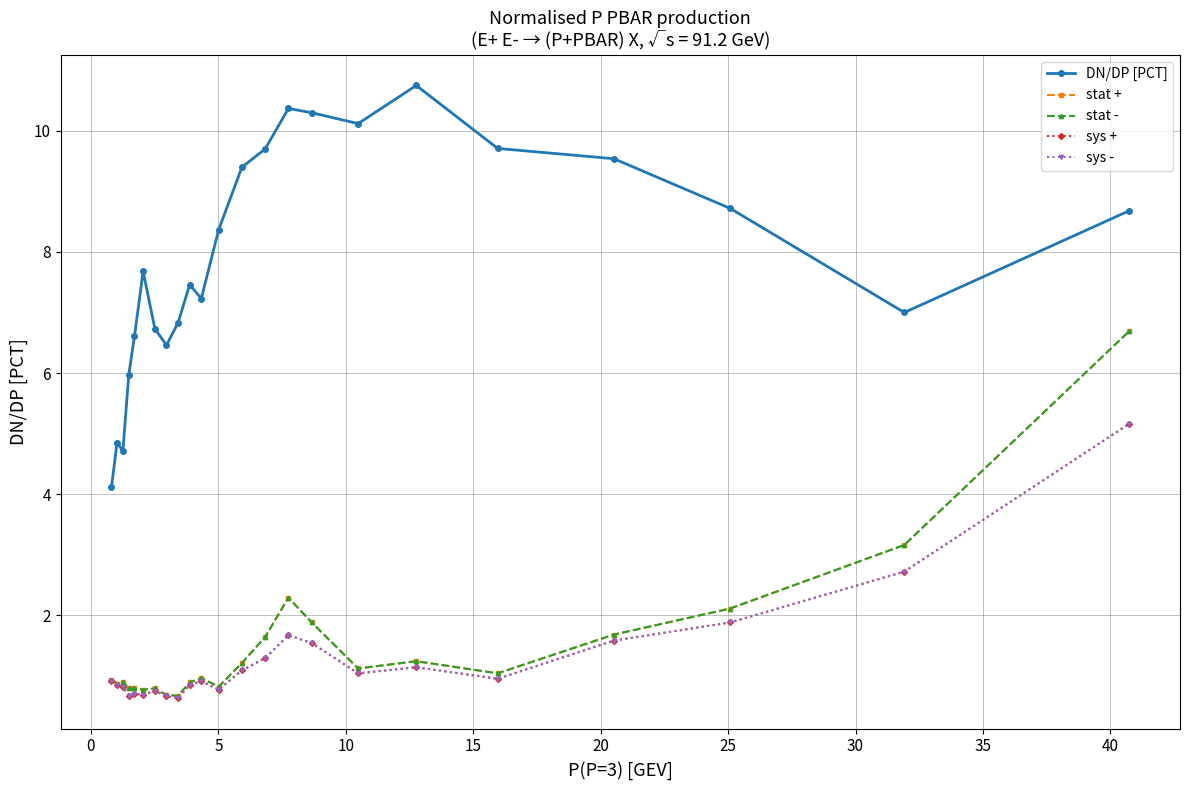

What is the difference between the second highest and second lowest values in the stat - series?

2.5